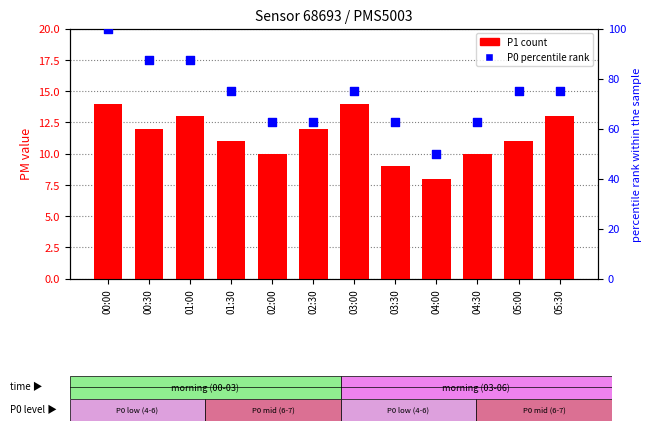

What is the total value across all series at 02:00?

72.5